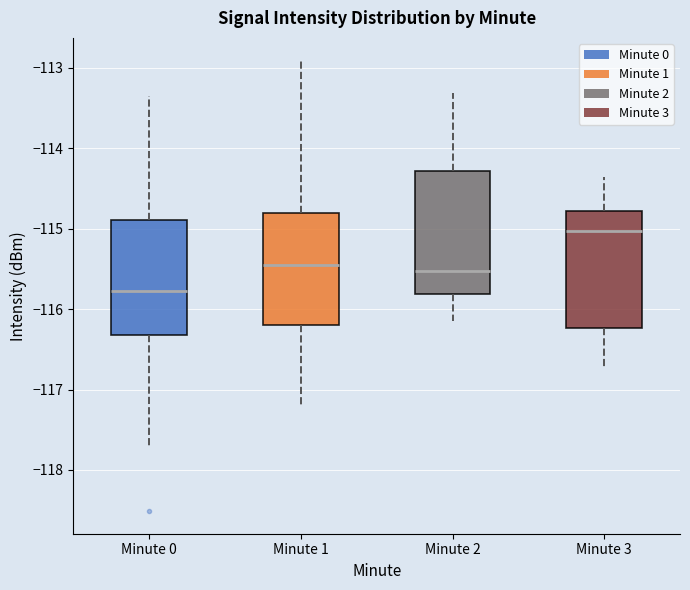

Reading left to right, transcribe this box plot: for each box, give where its median line is, the range the box spans, and where its two whiskers end, as read against the y-axis. The values are not printed on the chart, so give them approximately, as read against the axis.

Minute 0: median -115.8, box -116.3 to -114.9, whiskers -117.7 to -113.4
Minute 1: median -115.5, box -116.2 to -114.8, whiskers -117.2 to -112.9
Minute 2: median -115.5, box -115.8 to -114.3, whiskers -116.1 to -113.3
Minute 3: median -115.0, box -116.2 to -114.8, whiskers -116.7 to -114.4